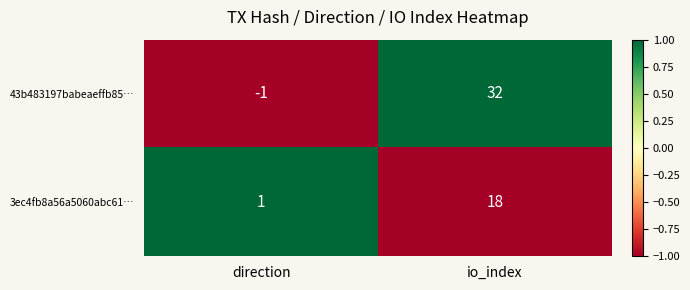

At how many categories does at least one series exceed 0?

2